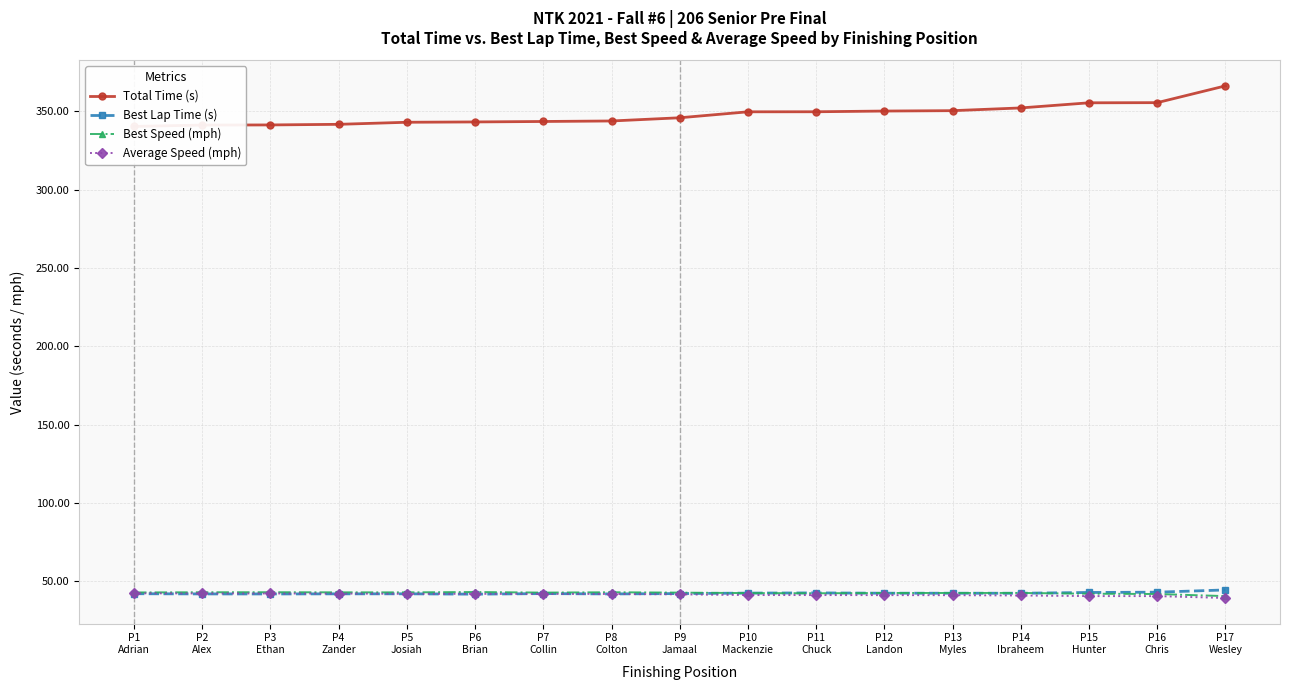

Is the value of Total Time (s) at P5
Josiah greater than the value of Best Lap Time (s) at P4
Zander?

Yes